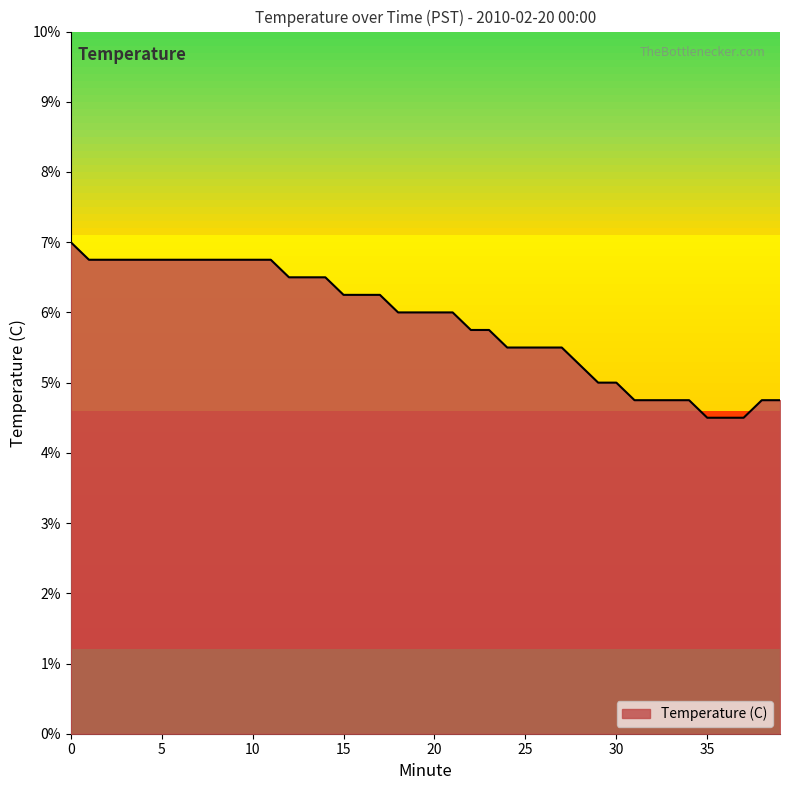

Count the number of data series in this chart.

1